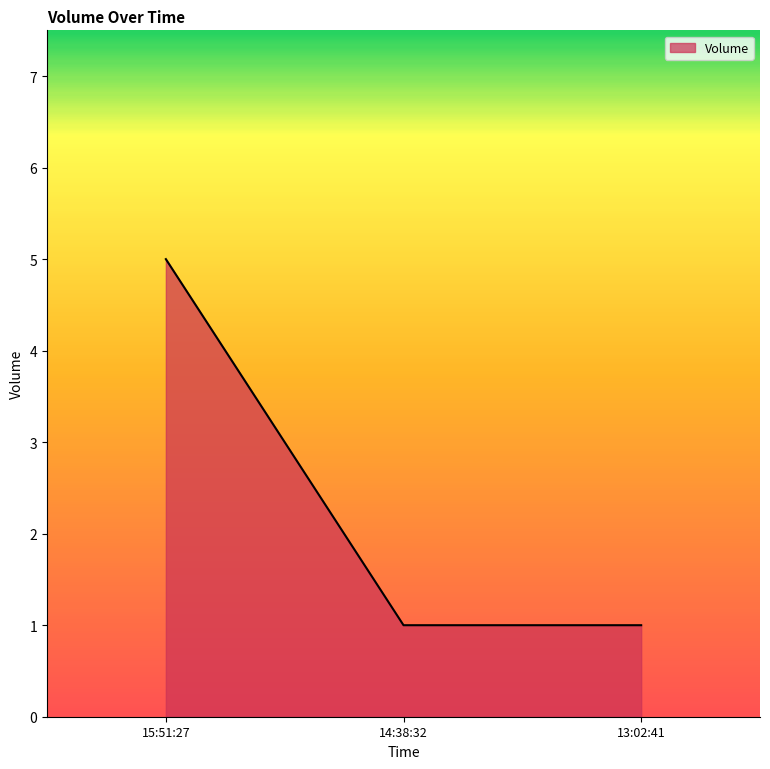

What position from the left is 13:02:41?

3